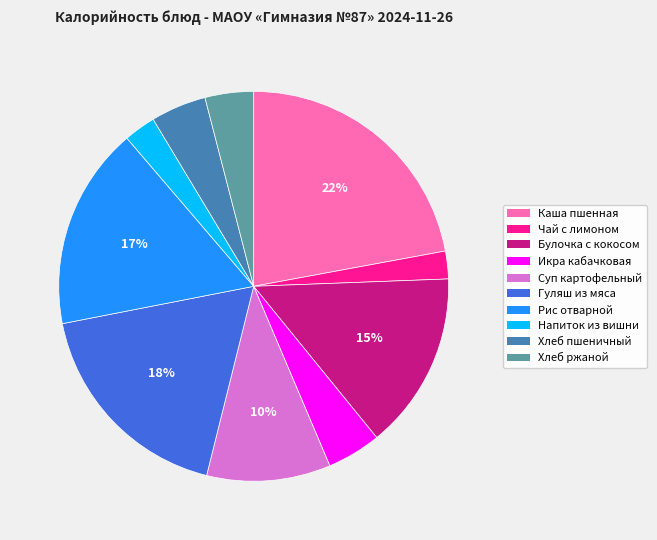

What is the largest slice in the pie chart?

Каша пшенная